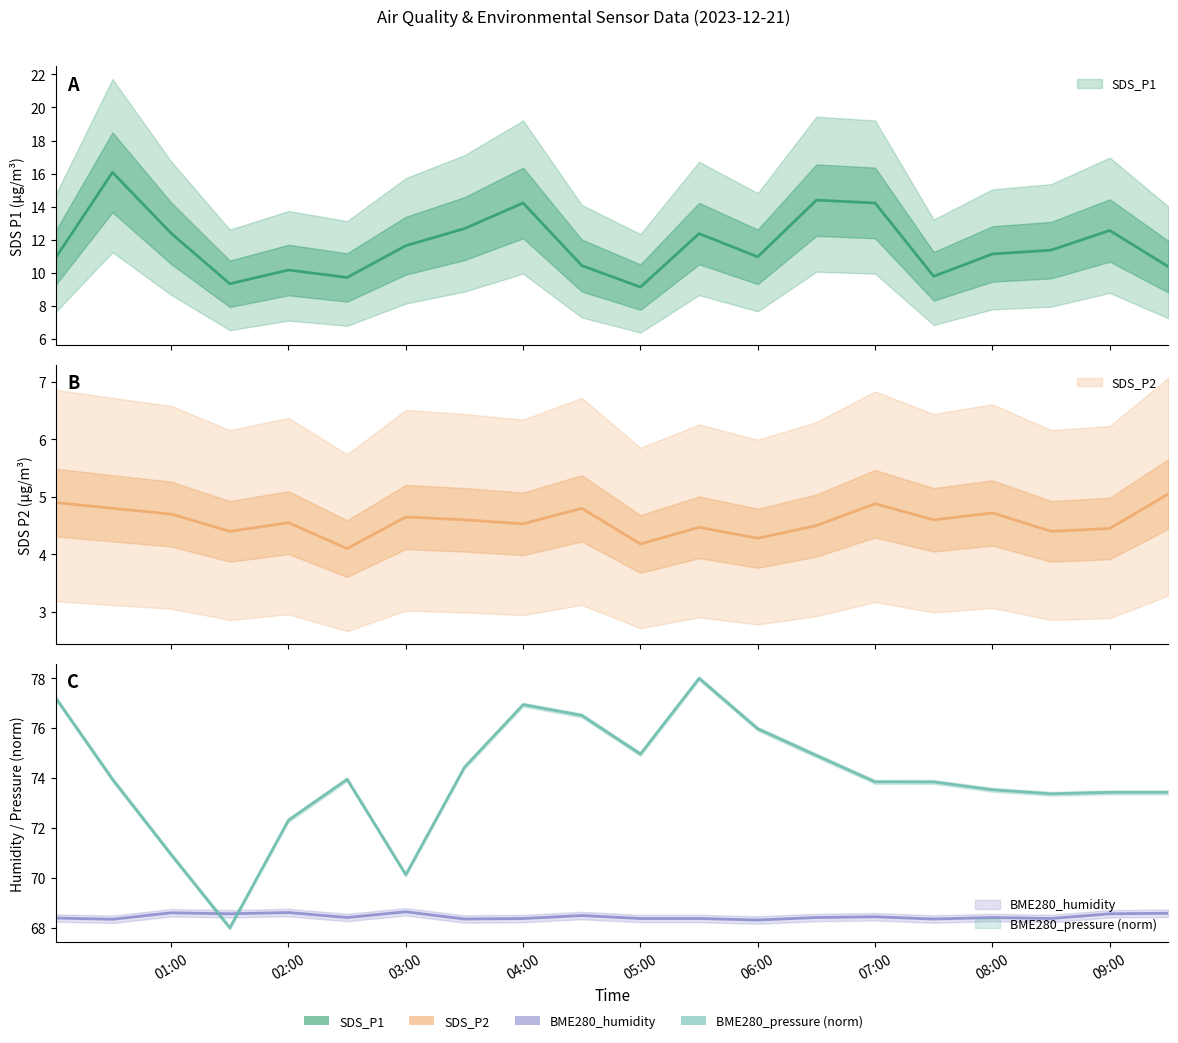

Does the chart have visible grid lines?

No